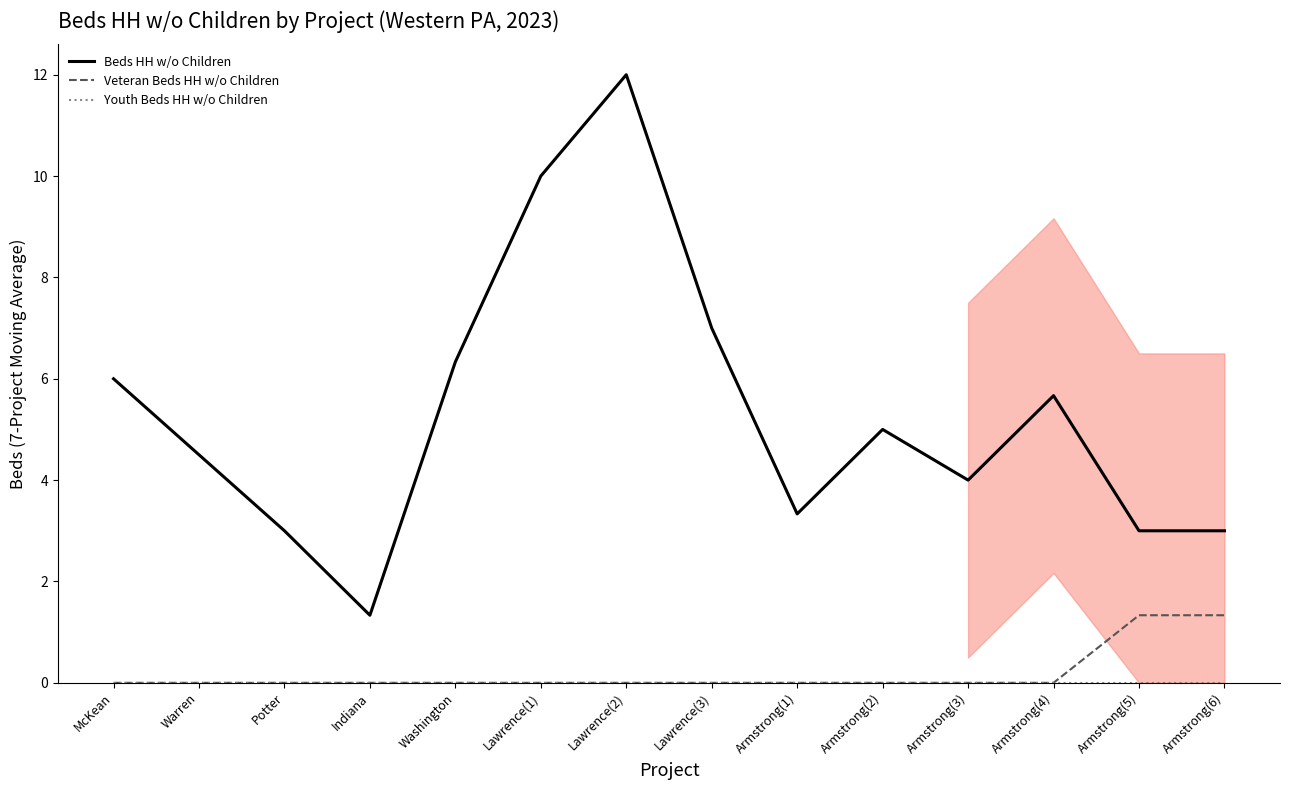

Which category has the lowest value in the Veteran Beds HH w/o Children series?

McKean